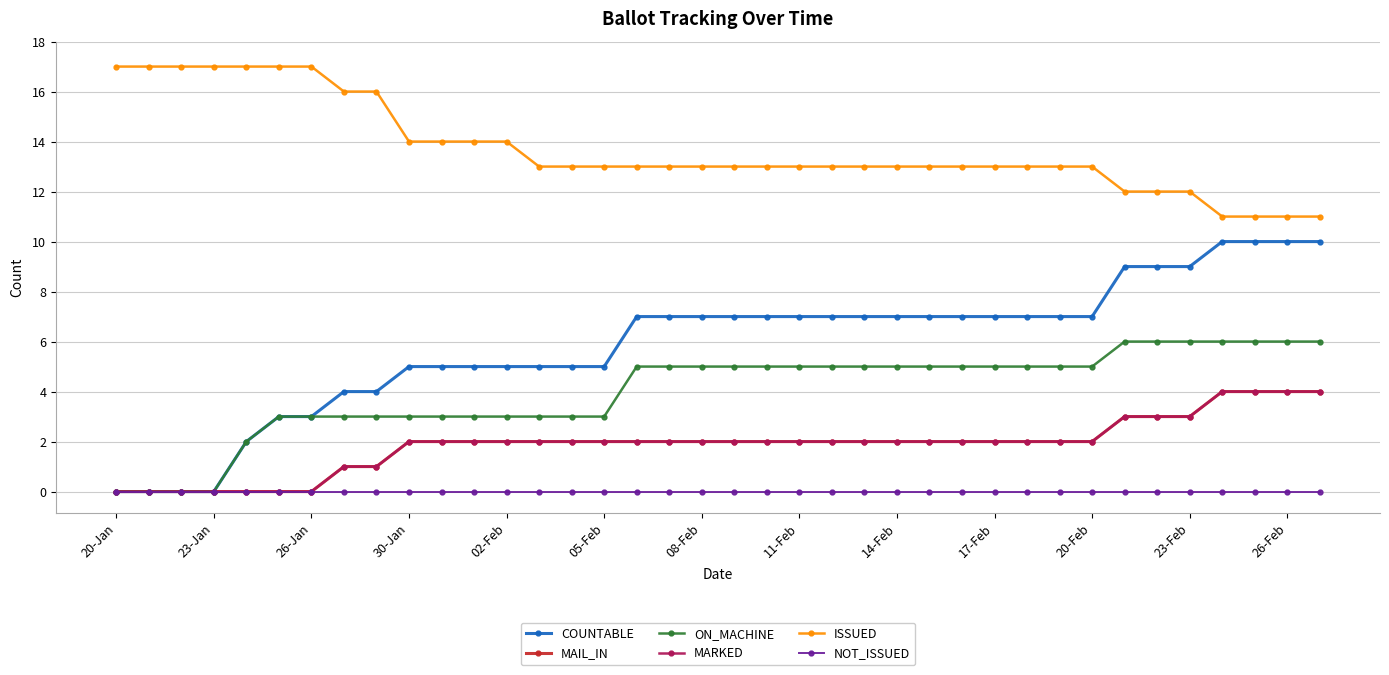

Is this an area chart (filled region under the line)?

No